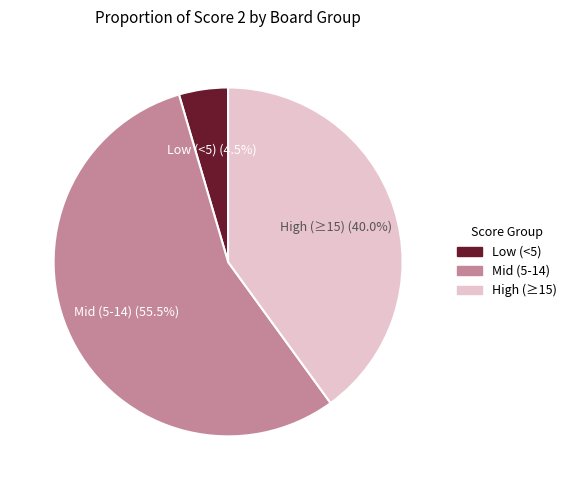

Which category has the biggest portion of the pie?

Mid (5-14)